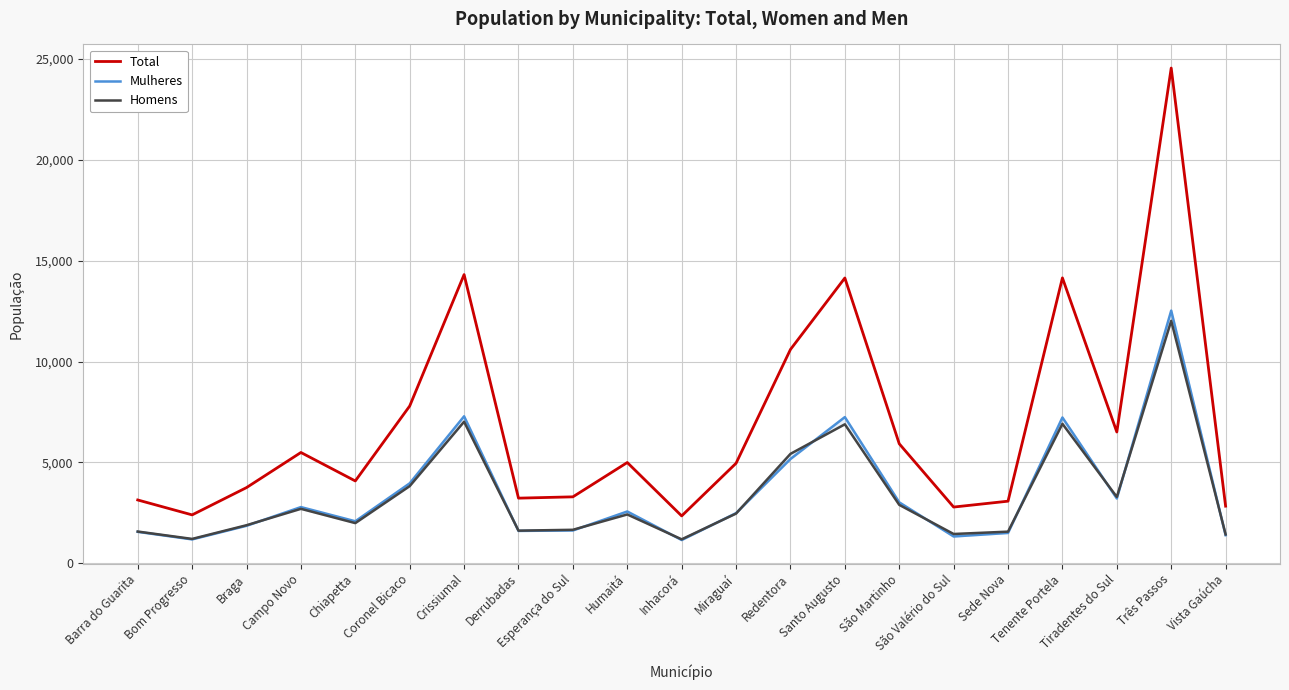

Is the value of Homens at Bom Progresso greater than the value of Total at Miraguaí?

No